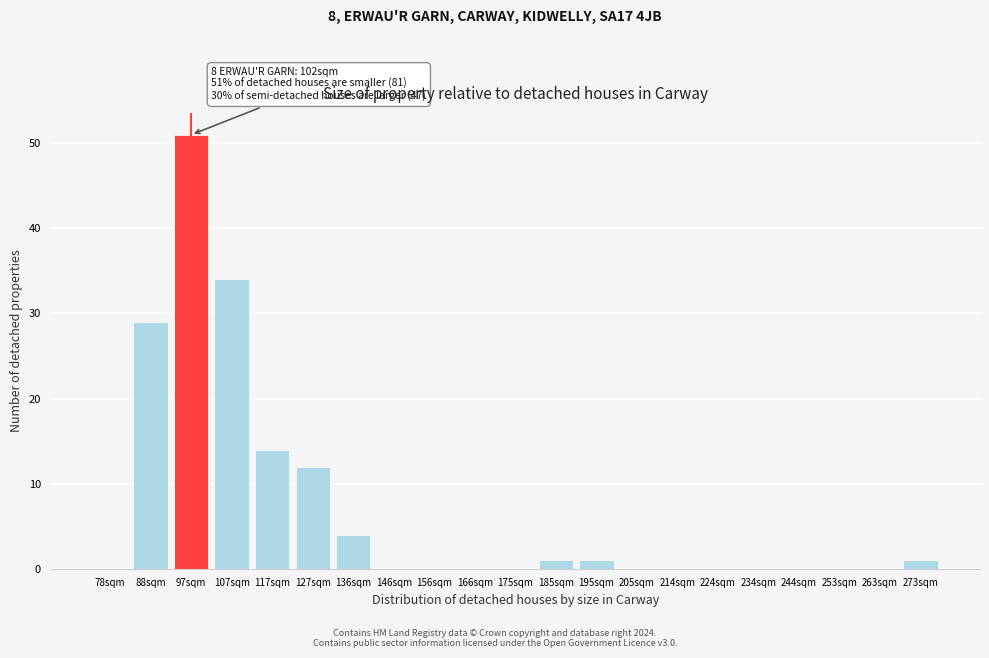

Reading left to right, list all the values displayed in this chart.

78sqm=0	88sqm=29	97sqm=51	107sqm=34	117sqm=14	127sqm=12	136sqm=4	146sqm=0	156sqm=0	166sqm=0	175sqm=0	185sqm=1	195sqm=1	205sqm=0	214sqm=0	224sqm=0	234sqm=0	244sqm=0	253sqm=0	263sqm=0	273sqm=1